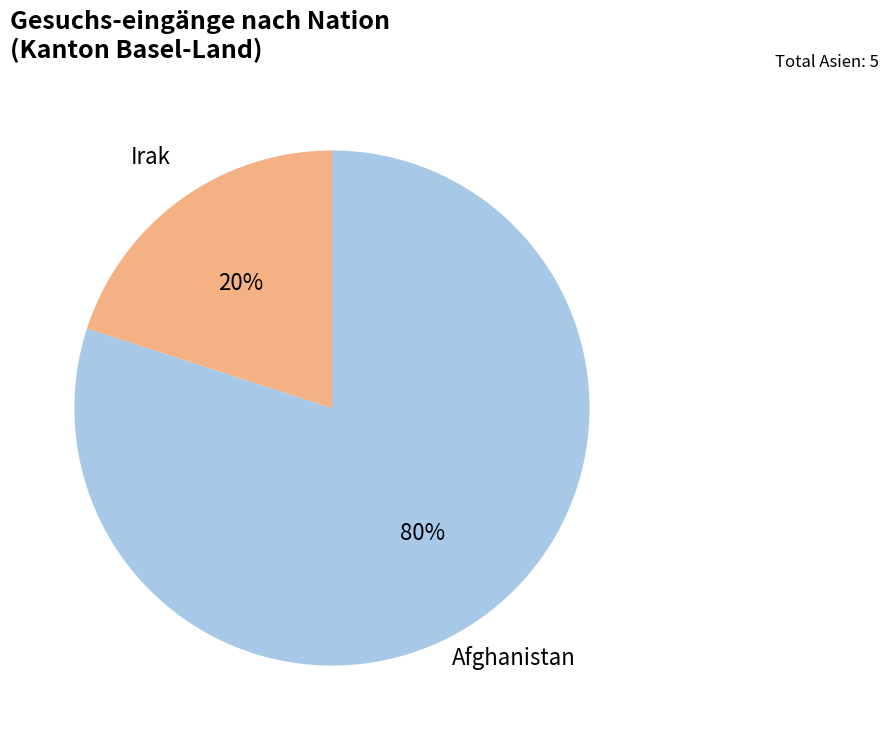

Does any single category account for the majority?

Yes